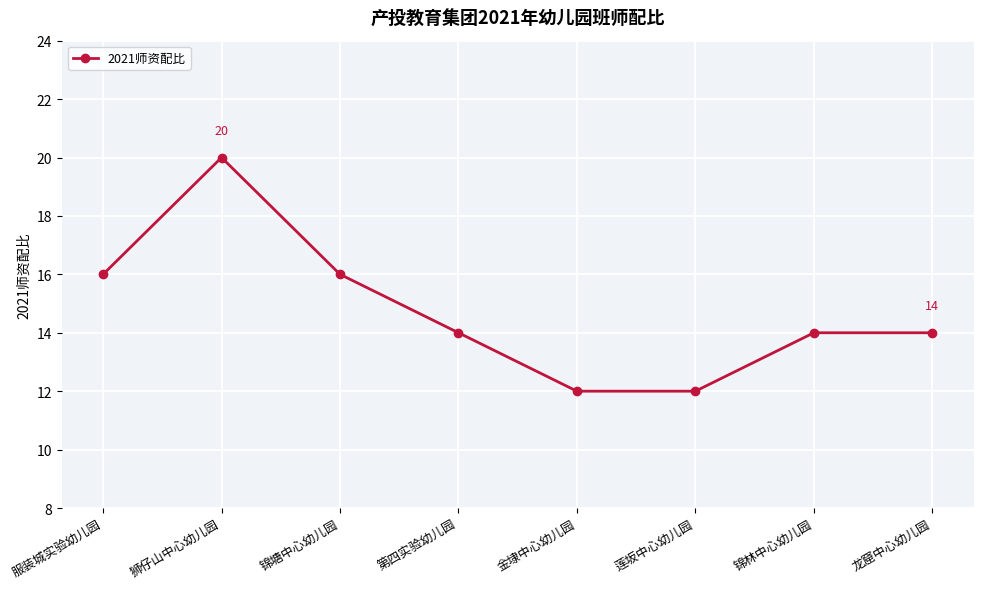

What is the label of the 2nd point from the left?

狮仔山中心幼儿园